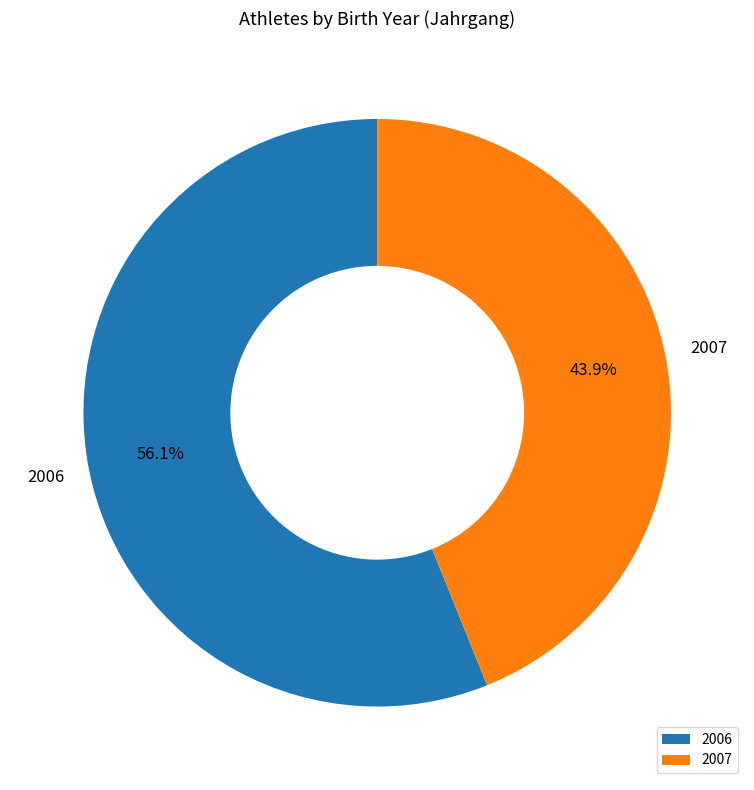

Which has a higher value, 2007 or 2006?

2006